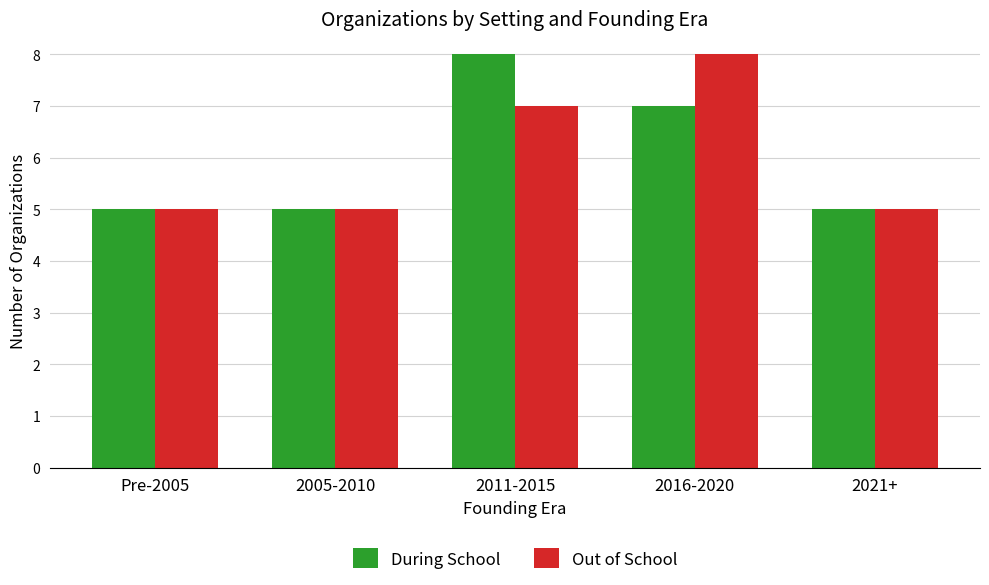

What are all the series names shown in the legend?

During School, Out of School